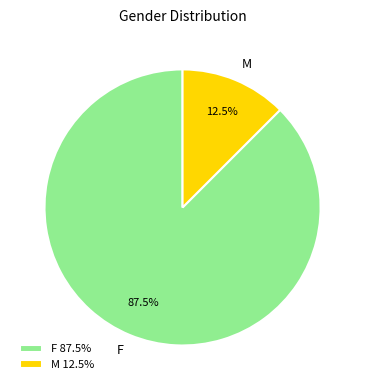

Which category accounts for the majority?

F